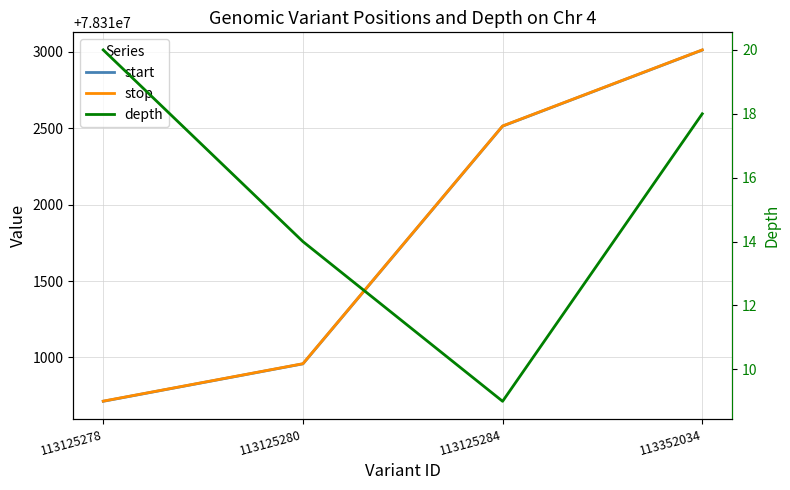

True or false: start and stop cross at least once.

False